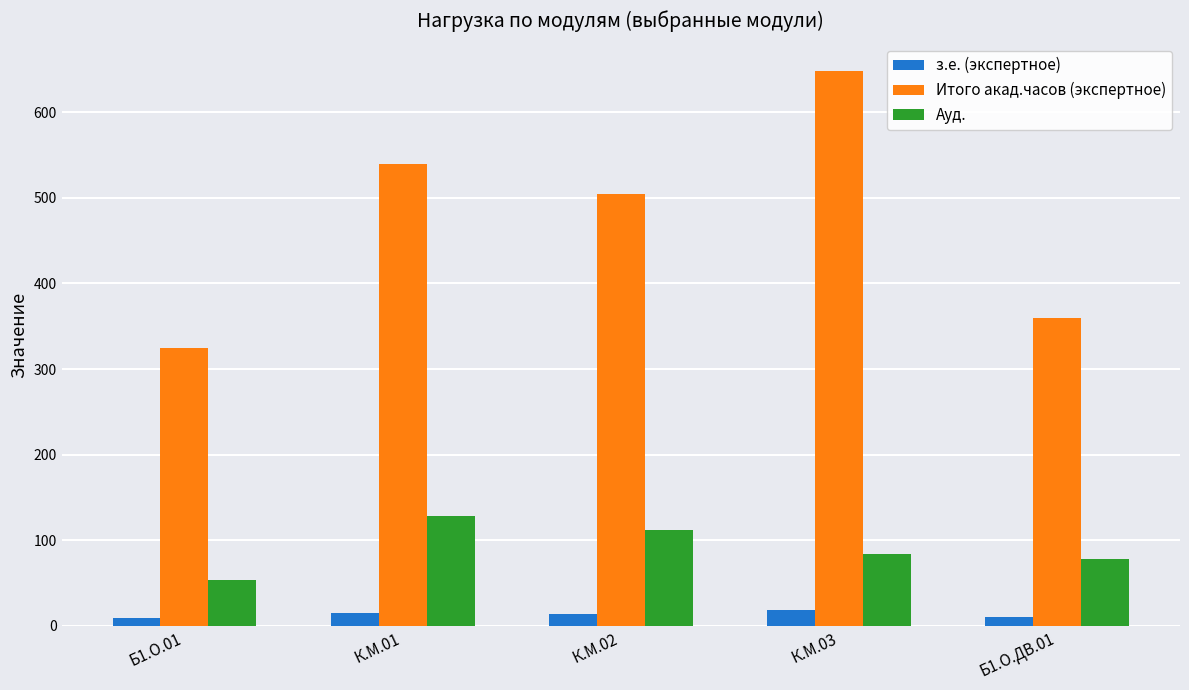

What are all the series names shown in the legend?

з.е. (экспертное), Итого акад.часов (экспертное), Ауд.